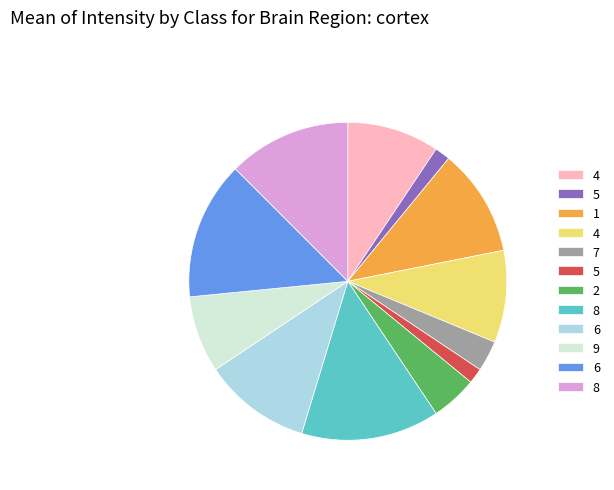

Is there any slice that represents more than half of the pie?

No